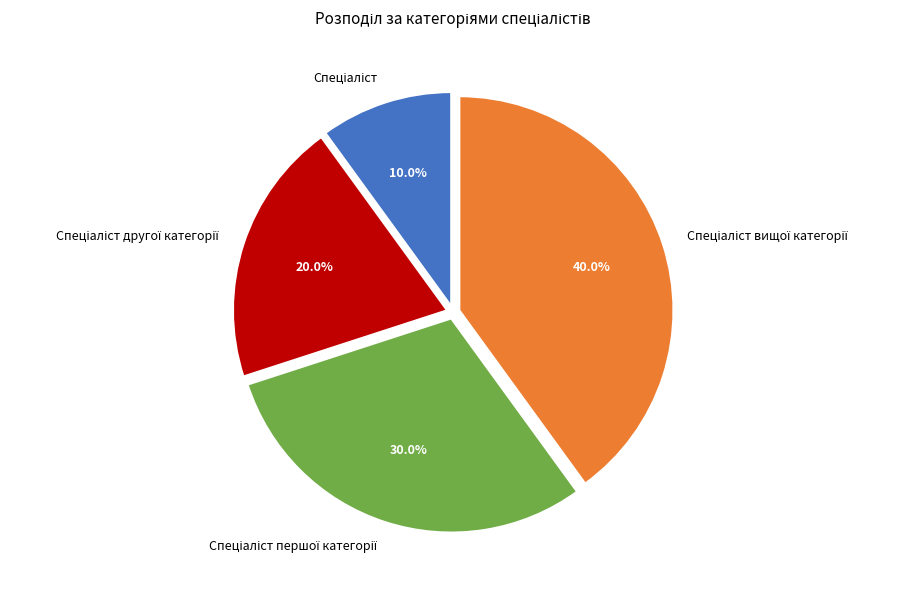

Does any single category account for the majority?

No